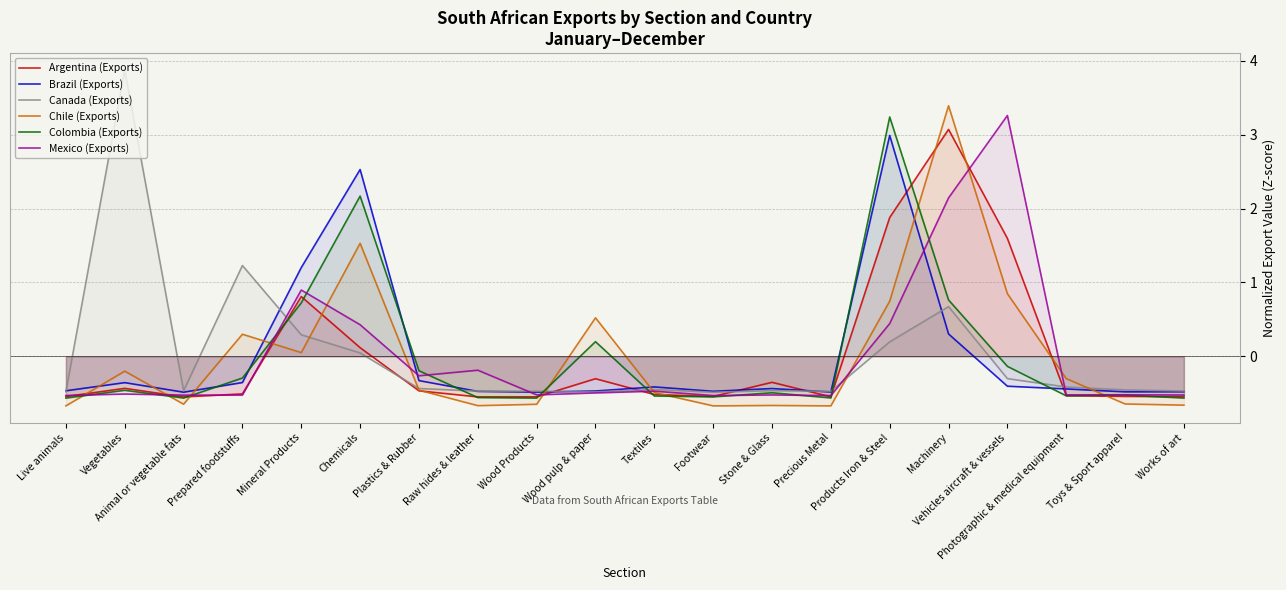

How many categories are shown in the chart?

20